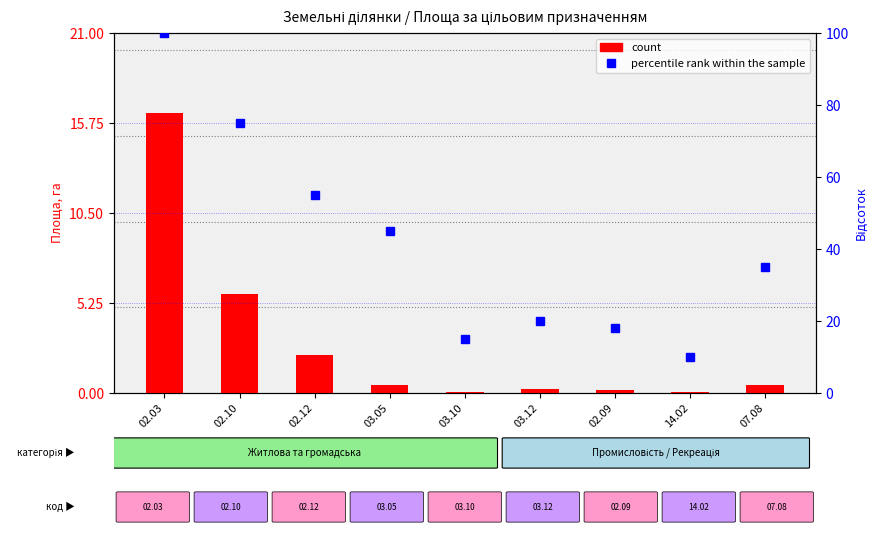

Reading right to left, what are all the values shown in this chart?

07.08=0.4	14.02=0.1	02.09=0.2	03.12=0.2	03.10=0.1	03.05=0.5	02.12=2.2	02.10=5.7	02.03=16.4